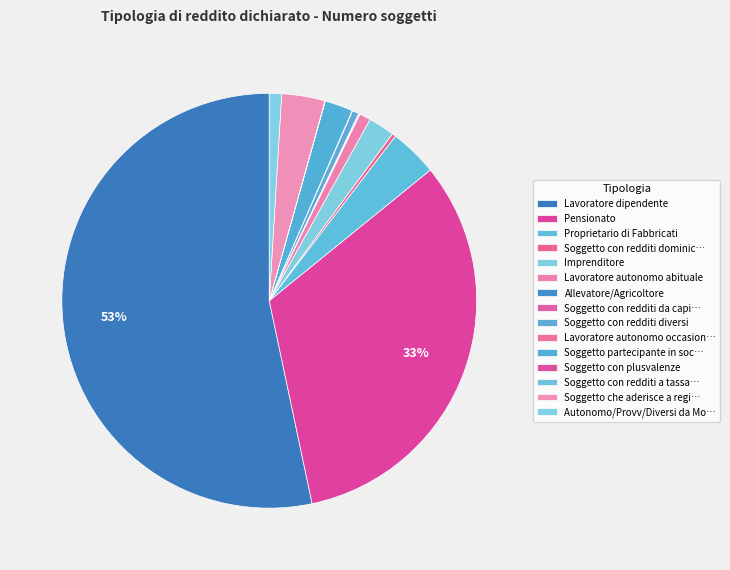

What is the largest slice in the pie chart?

Lavoratore dipendente